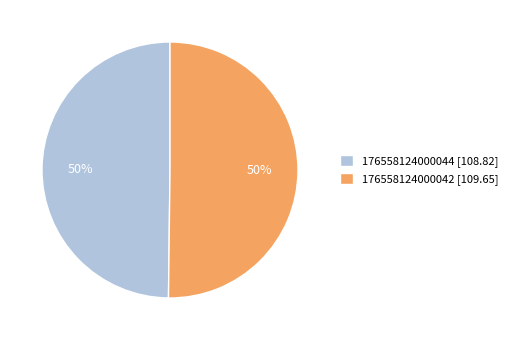

True or false: 176558124000042 accounts for 37% of the total.

False